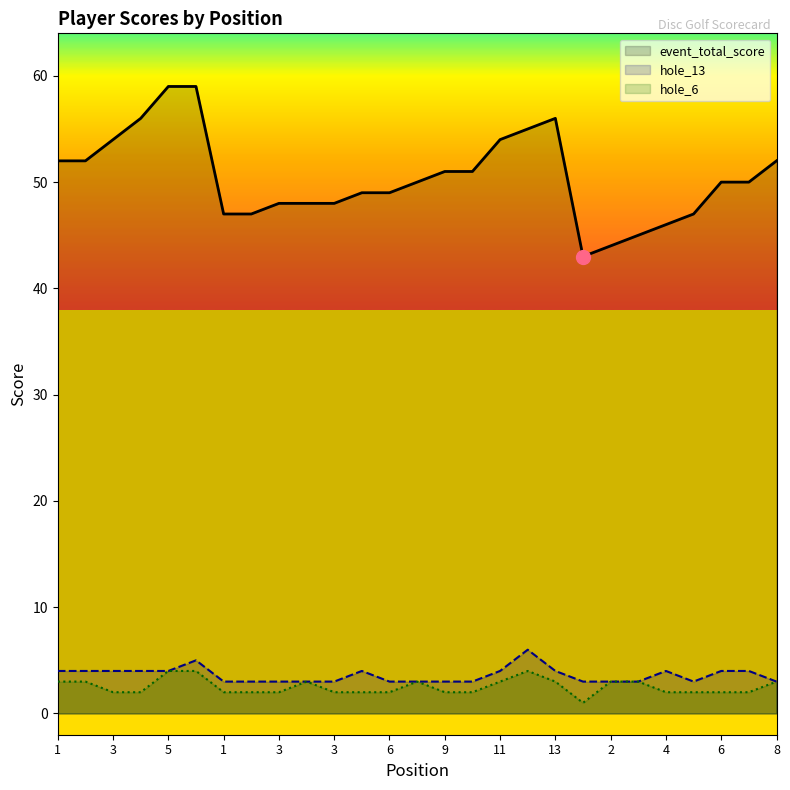

At which label does event_total_score first exceed 50?

1